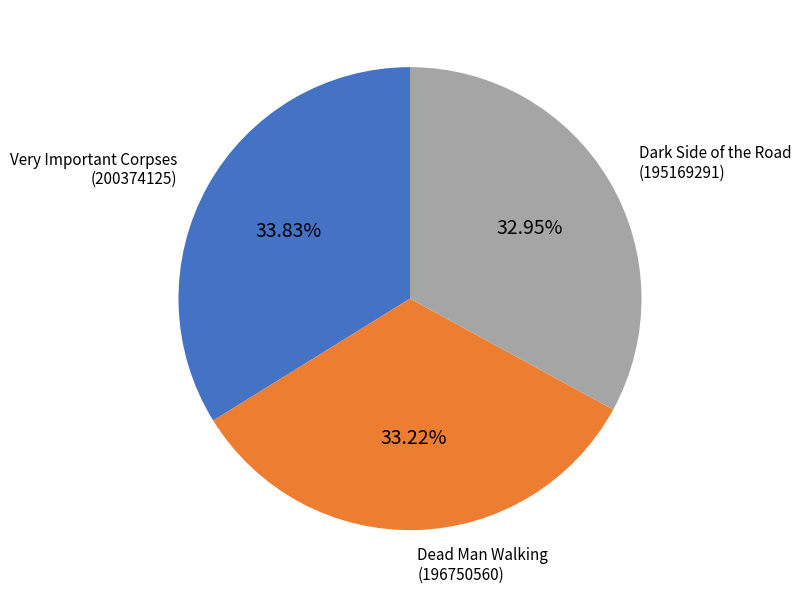

Does any single category account for the majority?

No